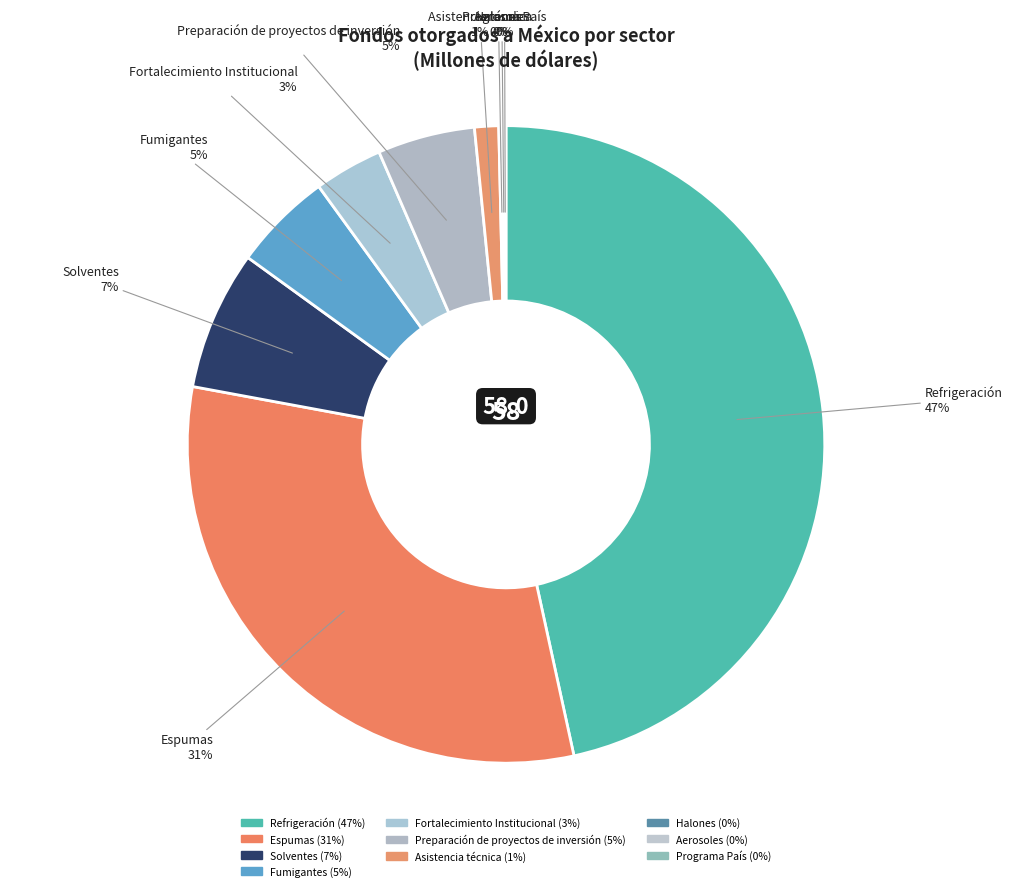

How many slices are in this pie chart?

10